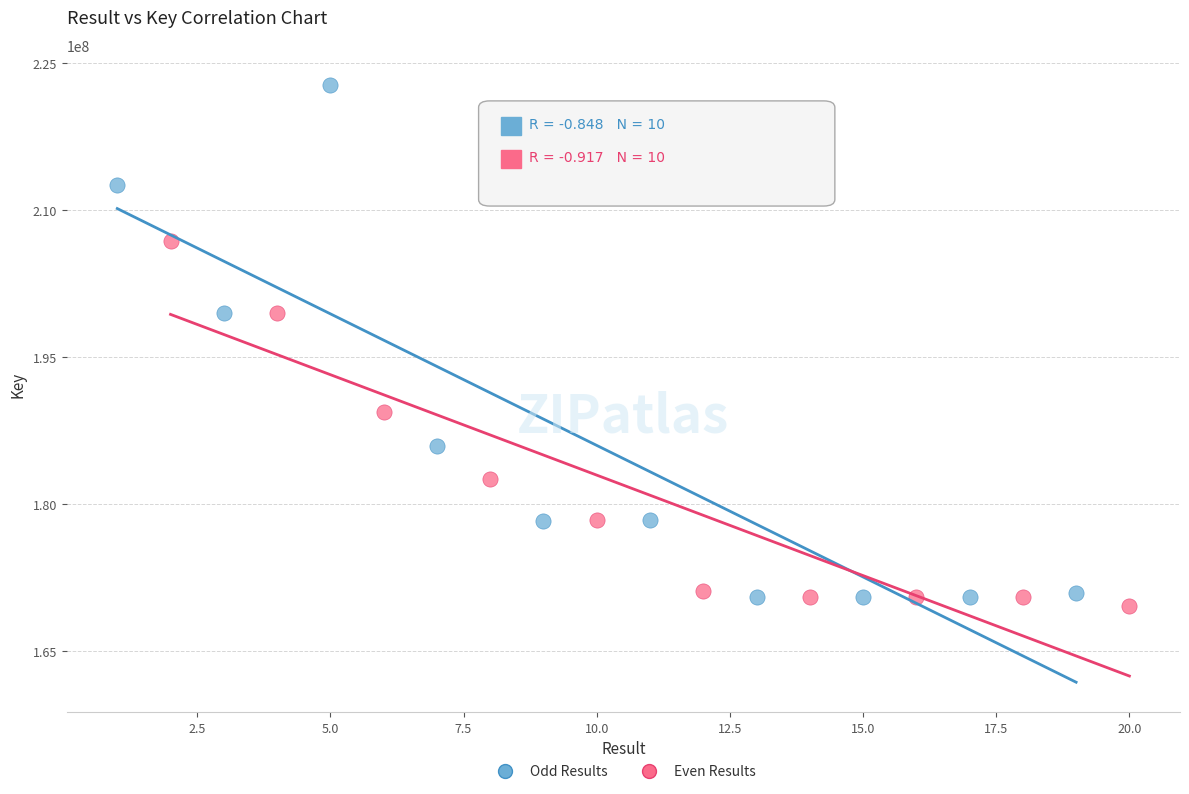

Which series reaches the maximum Y coordinate?

Odd Results